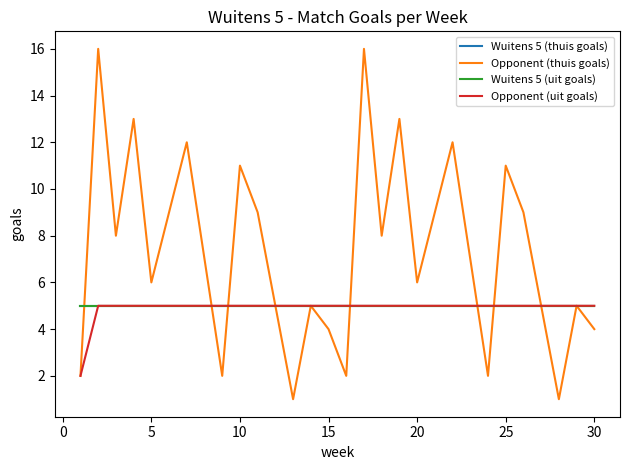

True or false: Wuitens 5 (uit goals) has more than 2 interior local peaks.

False